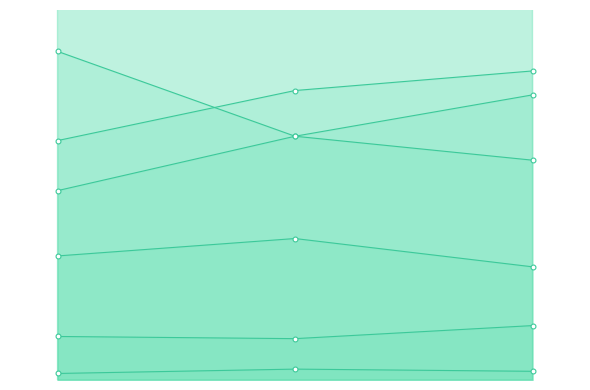

What is the difference between the maximum and minimum values in the DEVD+ZIKV series?

0.1